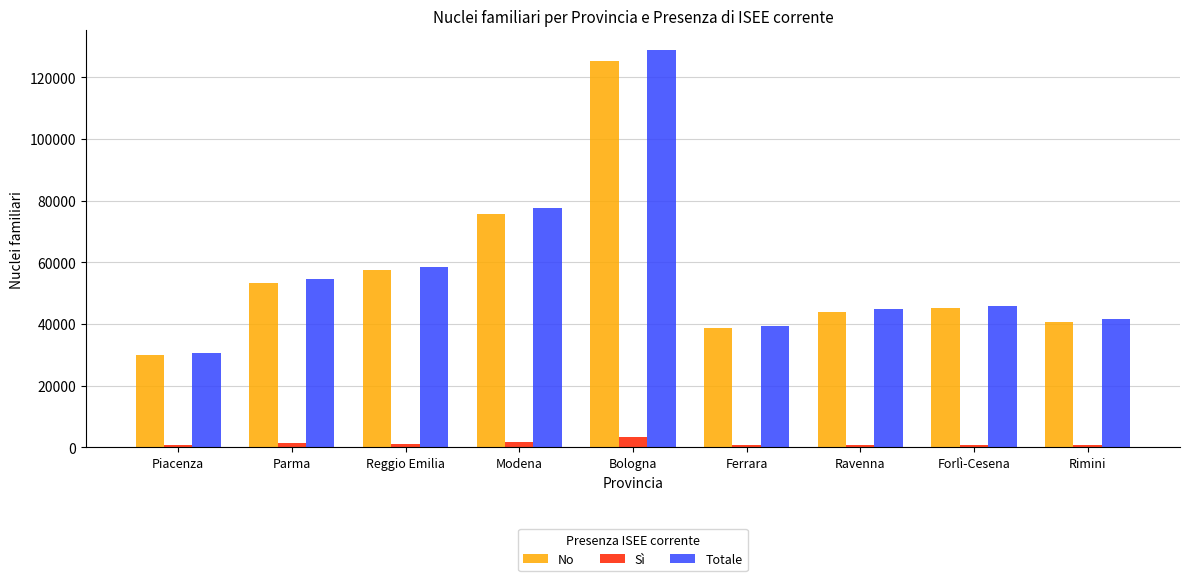

What is the value of the Totale bar at the 4th from the left?

77452